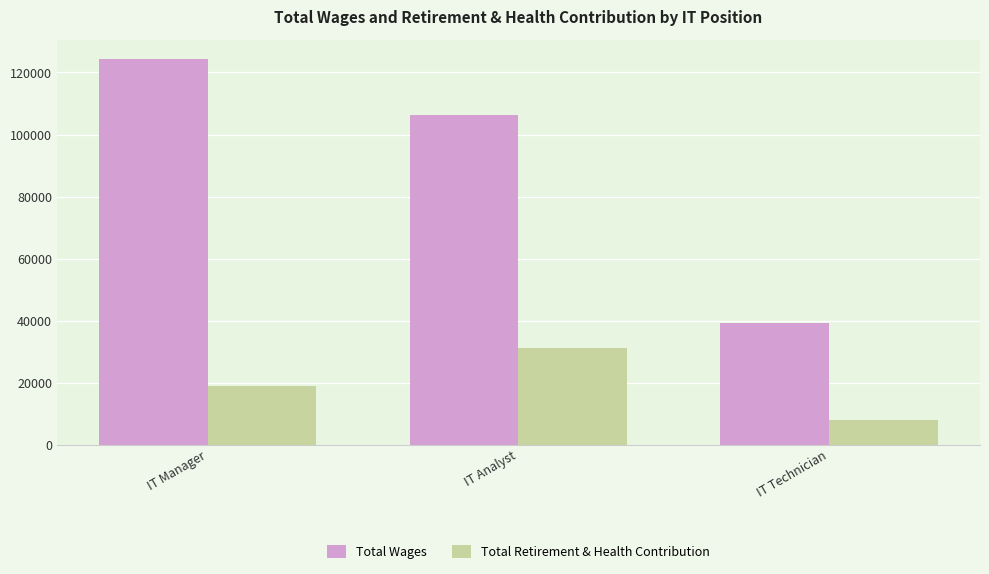

What is the minimum value shown in the chart?

7989